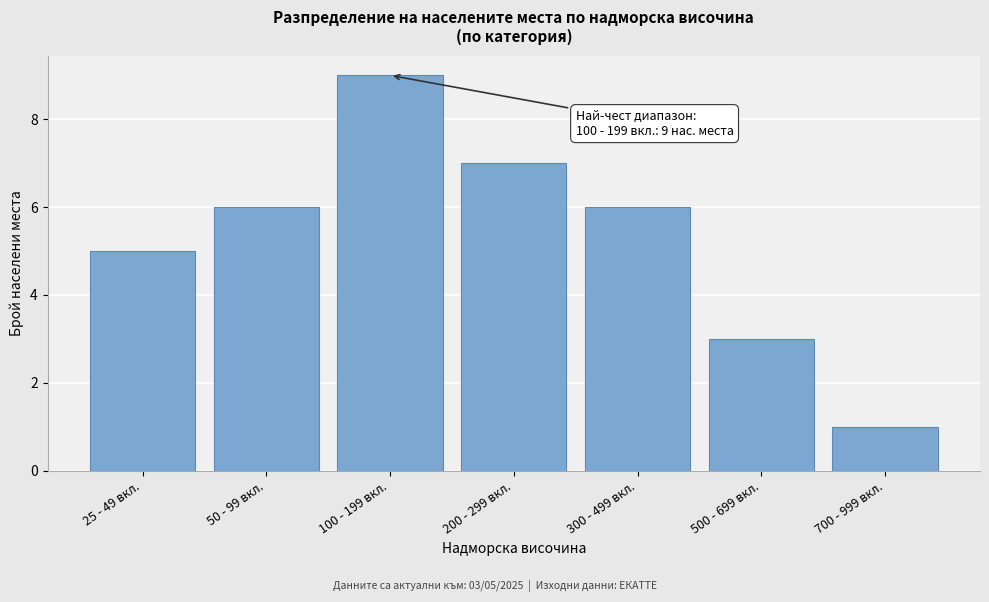

Reading left to right, extract all data points from this chart.

25 - 49 вкл.=5	50 - 99 вкл.=6	100 - 199 вкл.=9	200 - 299 вкл.=7	300 - 499 вкл.=6	500 - 699 вкл.=3	700 - 999 вкл.=1